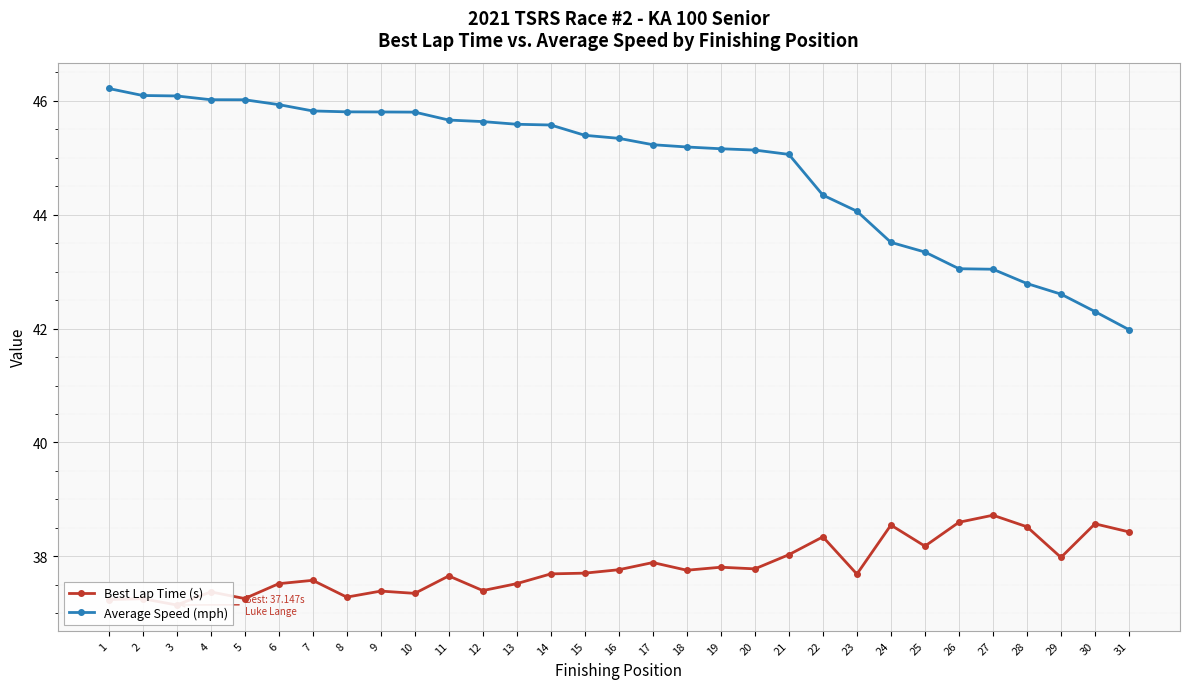

Is it true that Average Speed (mph) equals 77.3 at 19?

False